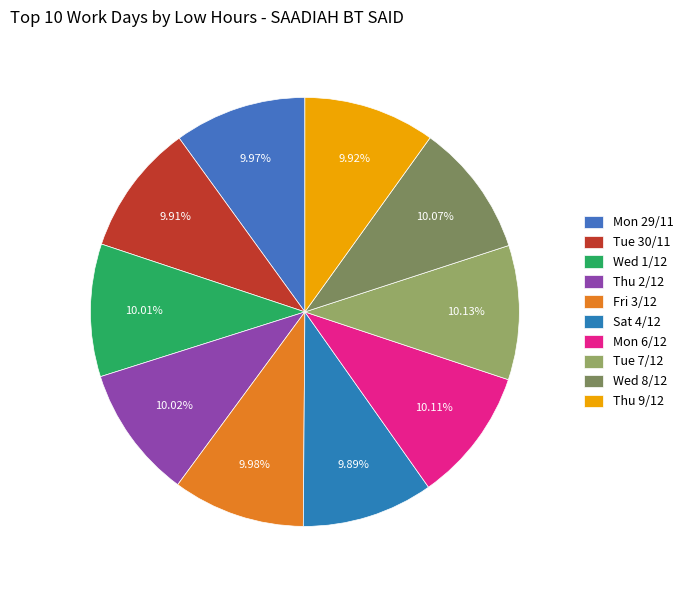

How many slices are in this pie chart?

10